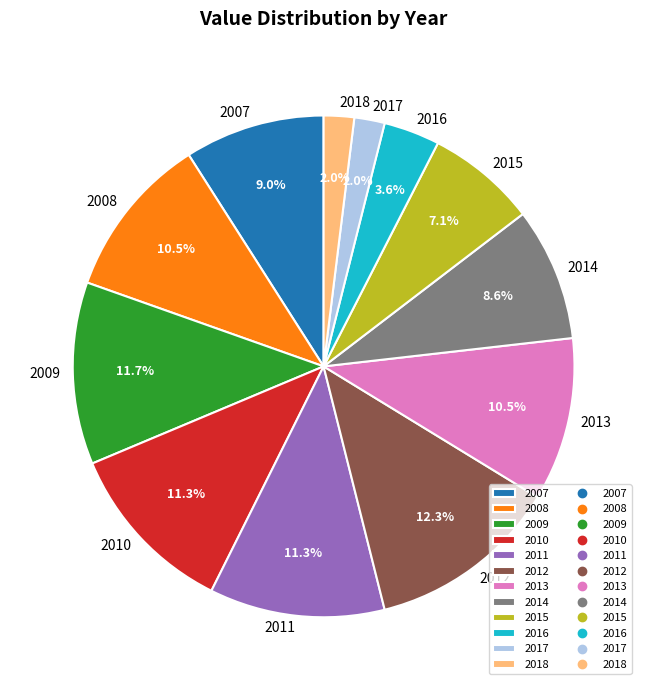

What is the ratio of the value at 2007 to the value at 2010?

0.8